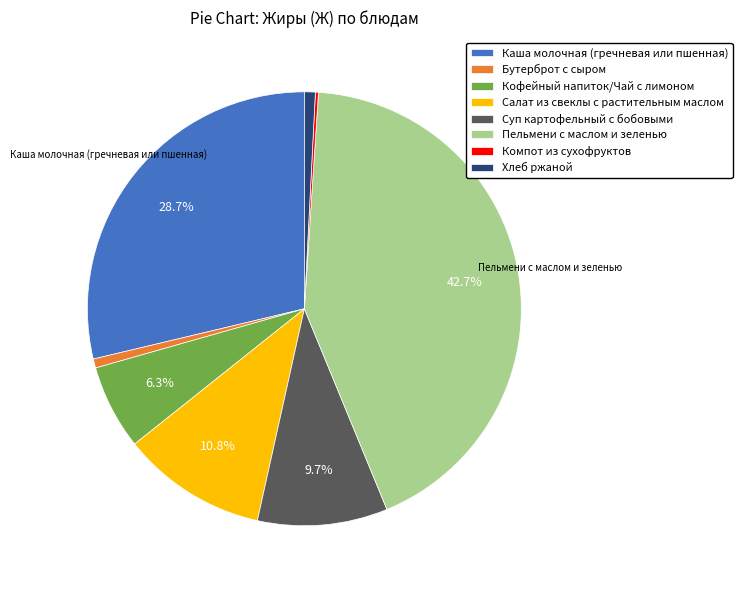

What percentage do Салат из свеклы с растительным маслом and Пельмени с маслом и зеленью together represent?

53.6%